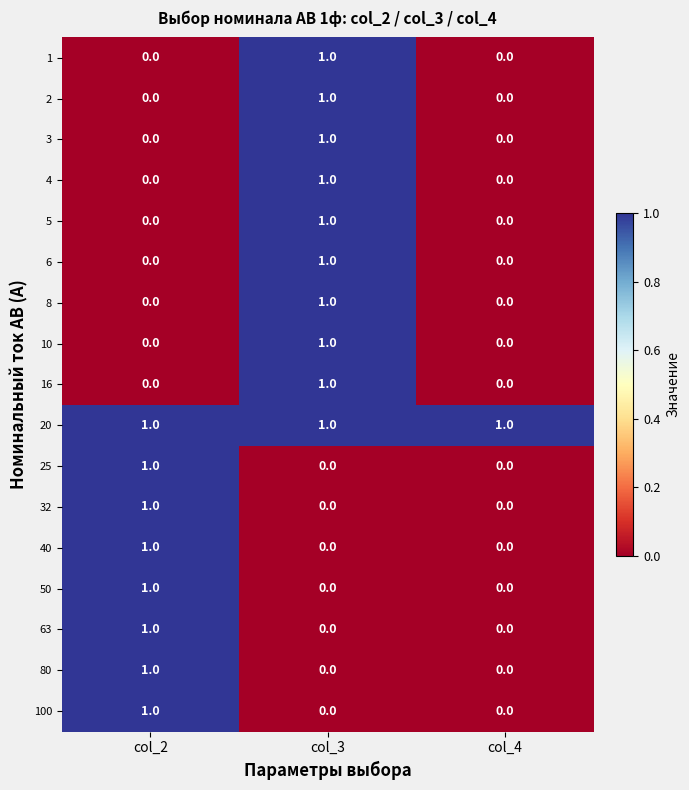

Which category has the highest value in the 4 series?

col_3